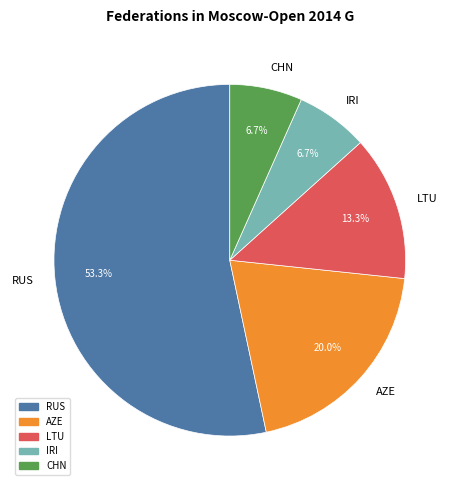

Which category has the biggest portion of the pie?

RUS